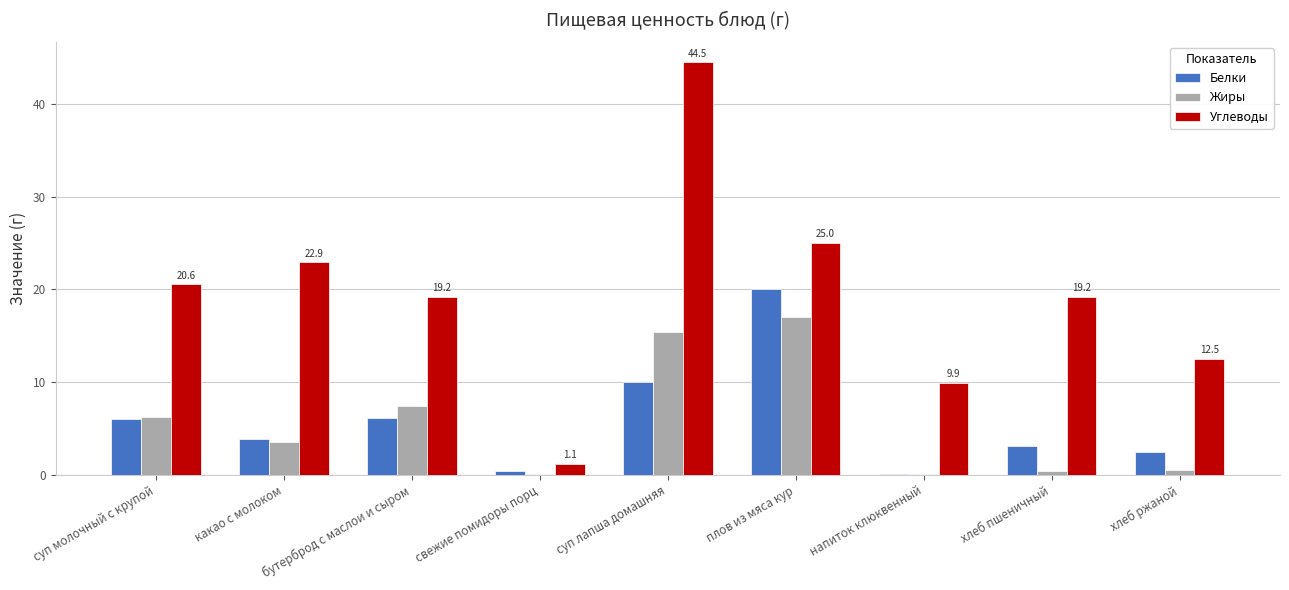

Which series changed the most between суп лапша домашняя and напиток клюквенный?

Углеводы